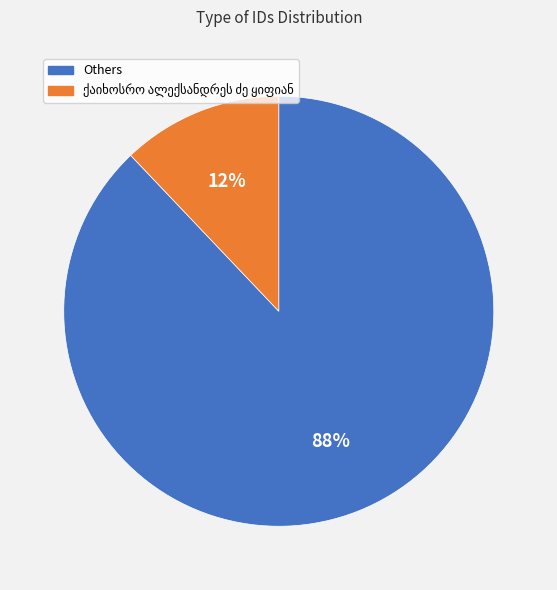

Is there a majority slice in this chart?

Yes